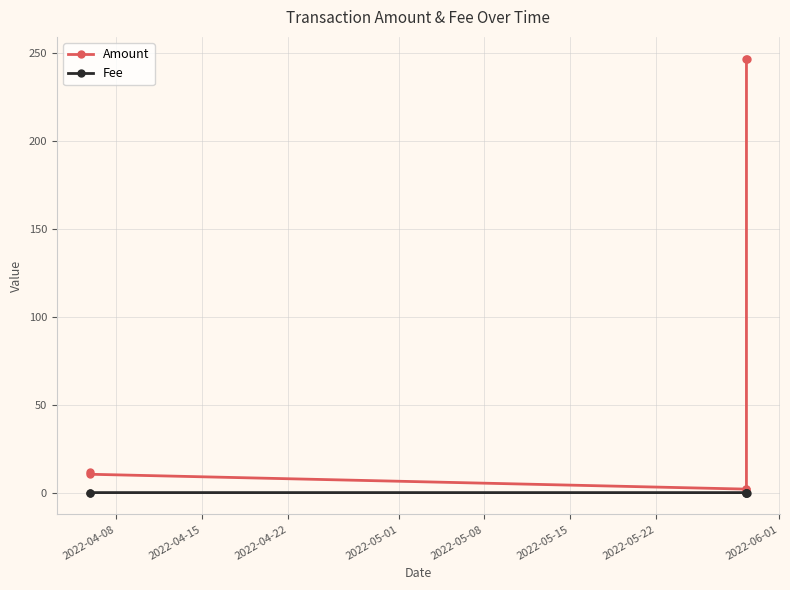

What are all the series names shown in the legend?

Amount, Fee